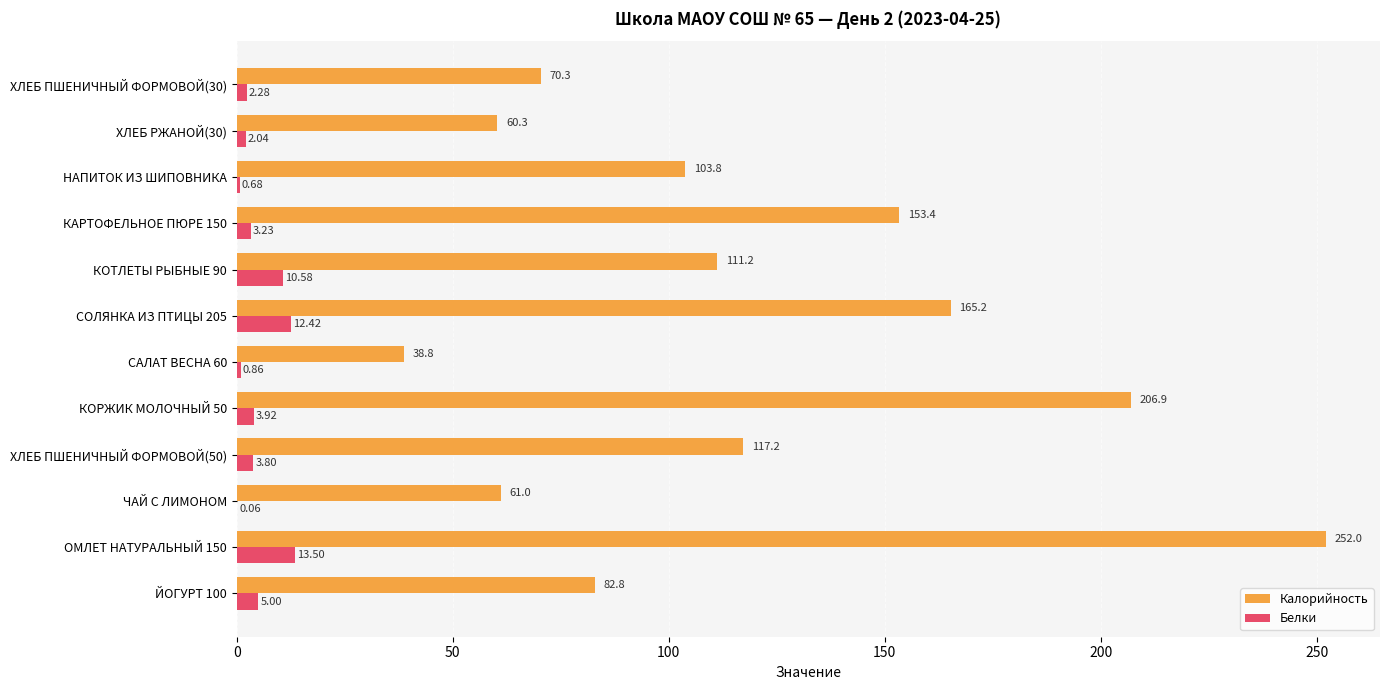

Which series changed the most between ЙОГУРТ 100 and КАРТОФЕЛЬНОЕ ПЮРЕ 150?

Калорийность